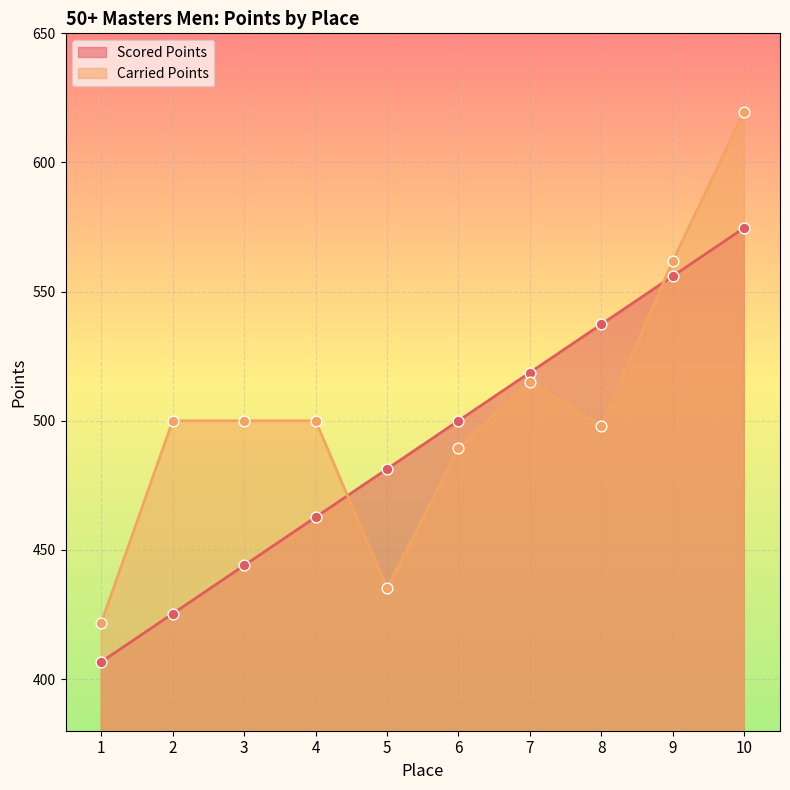

At which category is the sum across all series the highest?

10